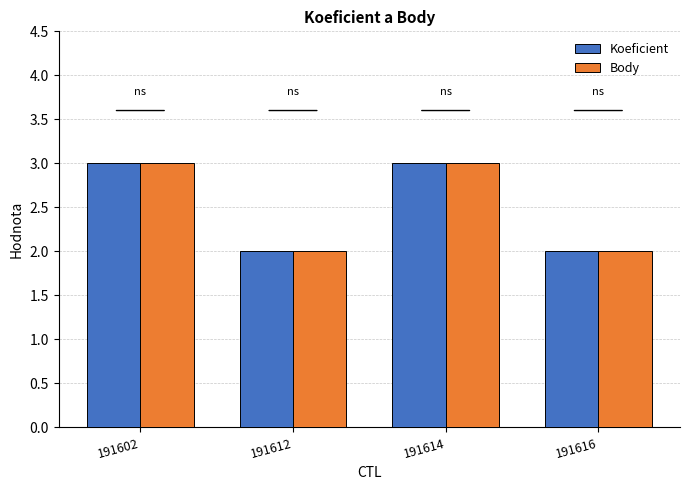

Is it true that Koeficient equals 3 at 191616?

False